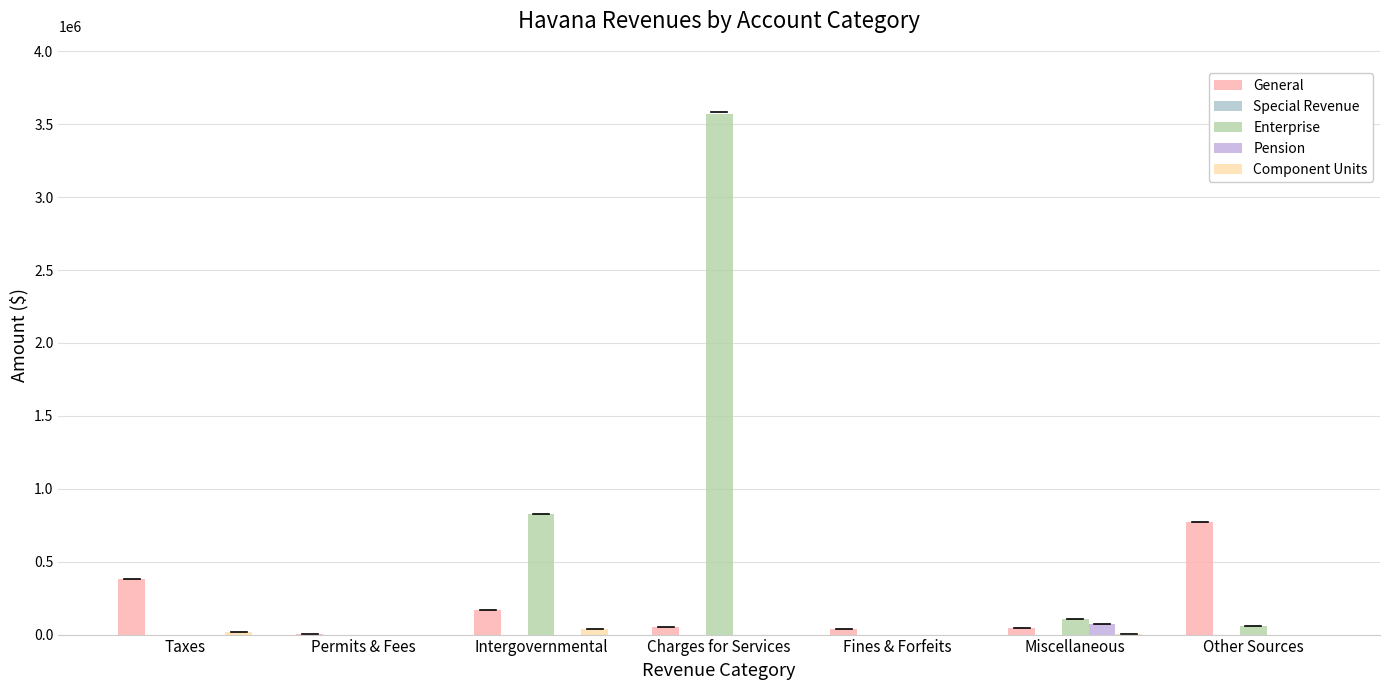

How many groups of bars are there?

7